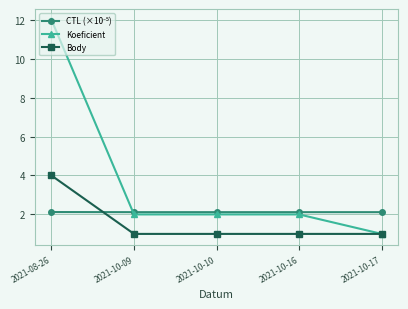

Which category has the lowest value in the Koeficient series?

2021-10-17